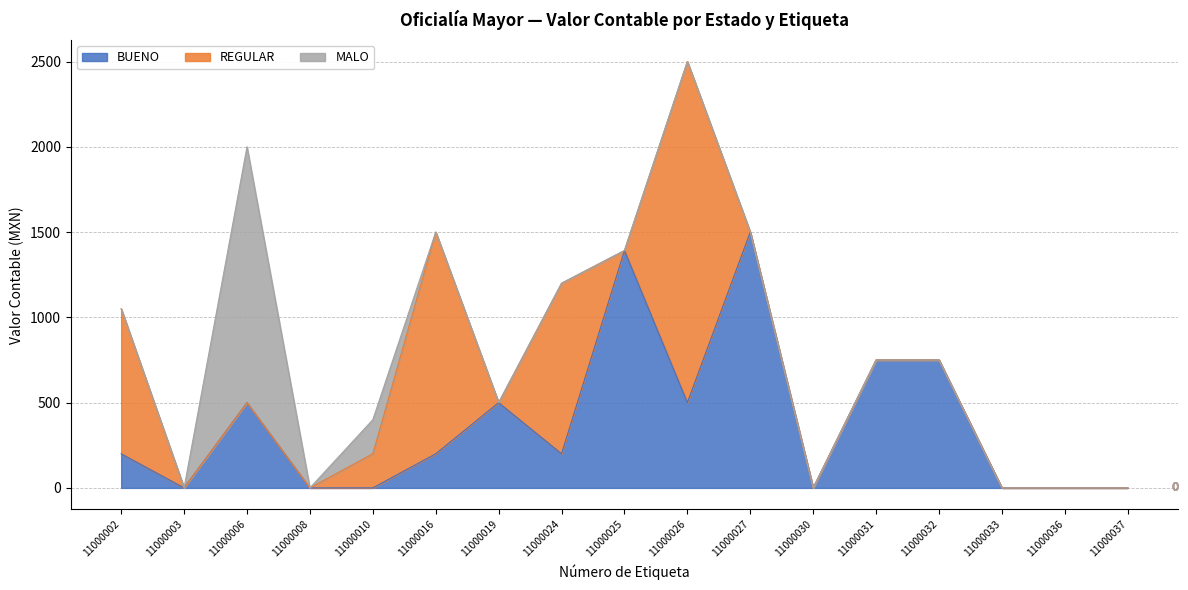

Is it true that REGULAR equals 0.0 at 11000008?

False